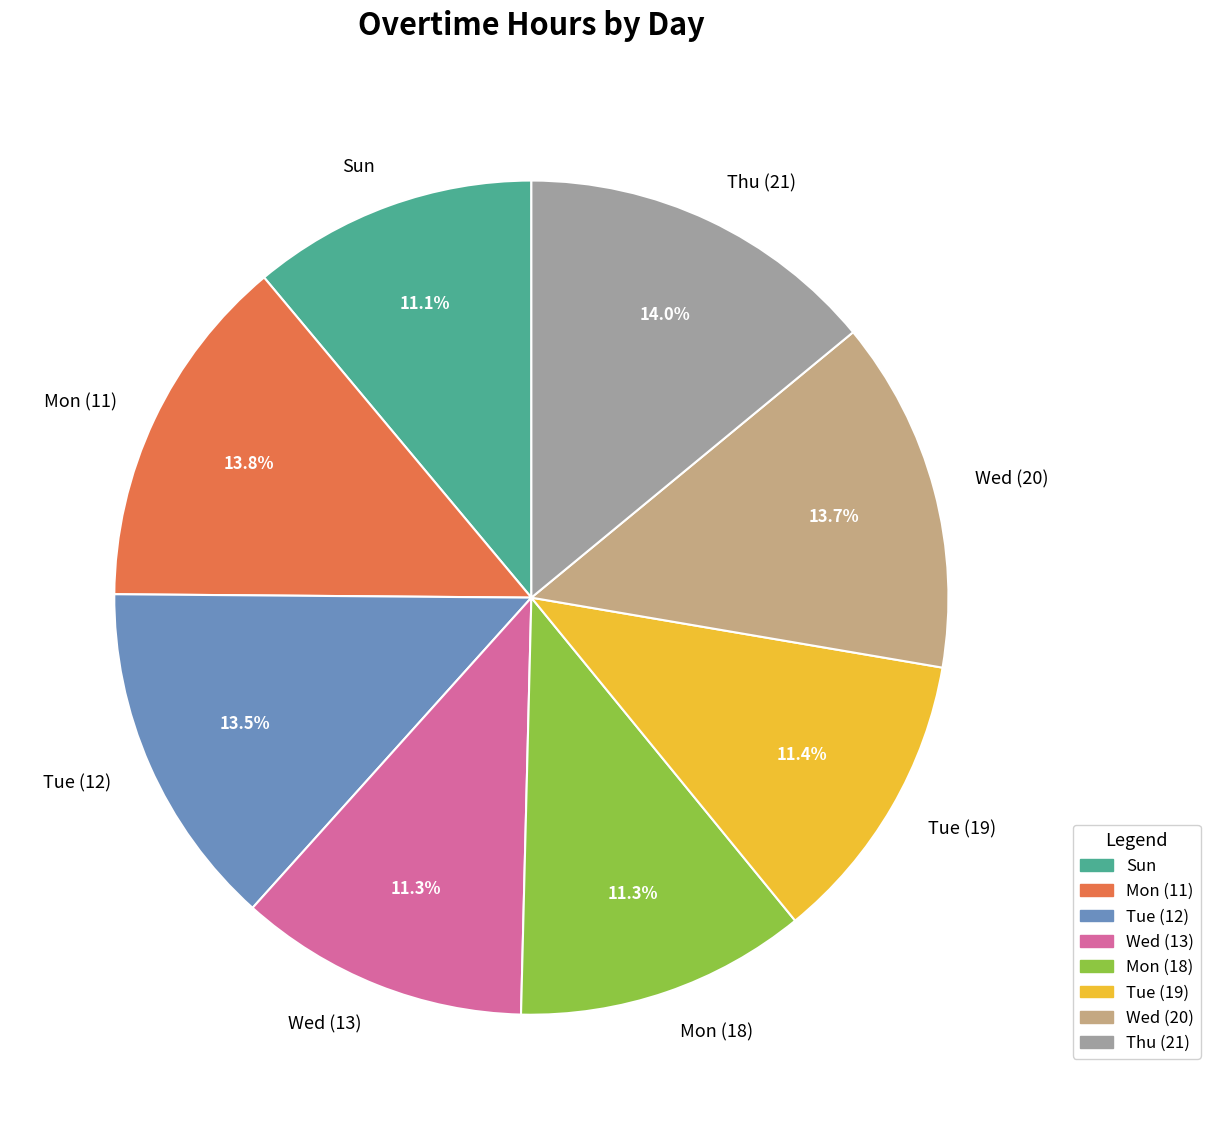

To the nearest percent, what is the difference between the largest and smallest slice percentages?

3%